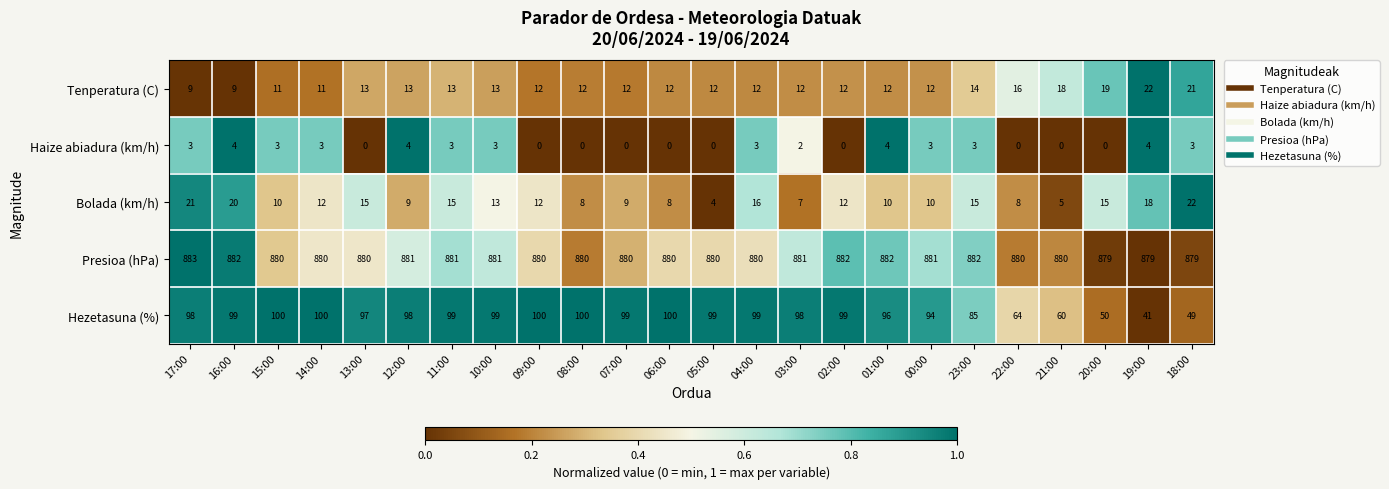

Which series has the largest total across all categories?

Presioa (hPa)